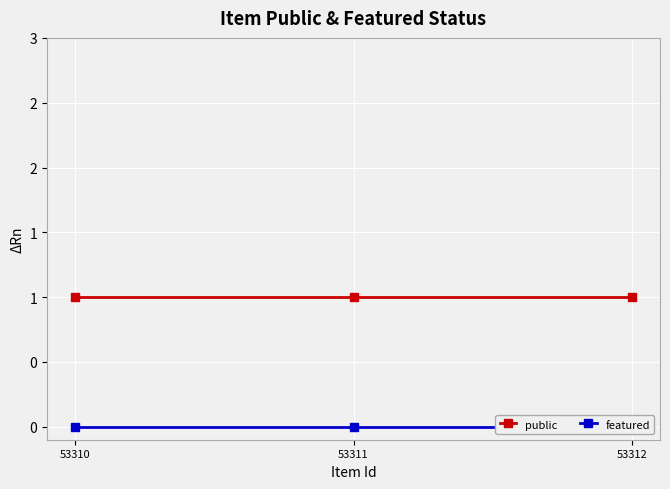

Is it true that featured equals 0 at 53310?

True